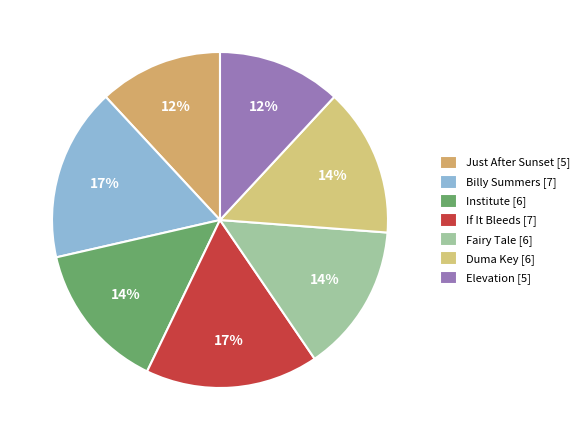

True or false: Institute accounts for 14% of the total.

True